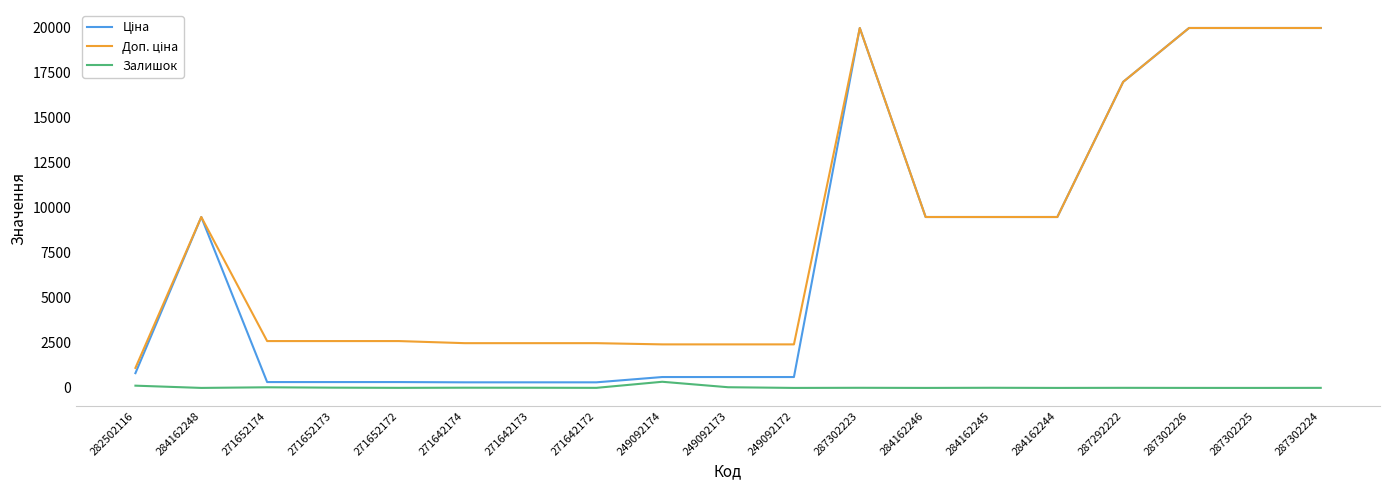

The Залишок series shows 341.0 at 249092174. True or false?

True